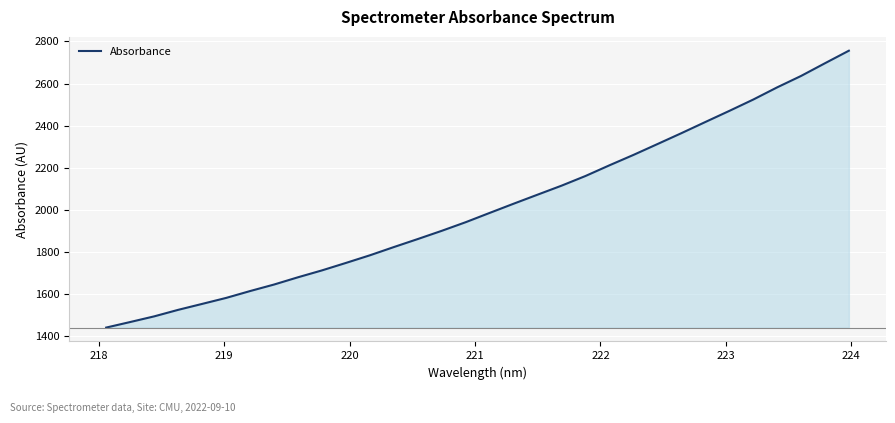

What is the difference between the maximum and minimum values?

1315.7